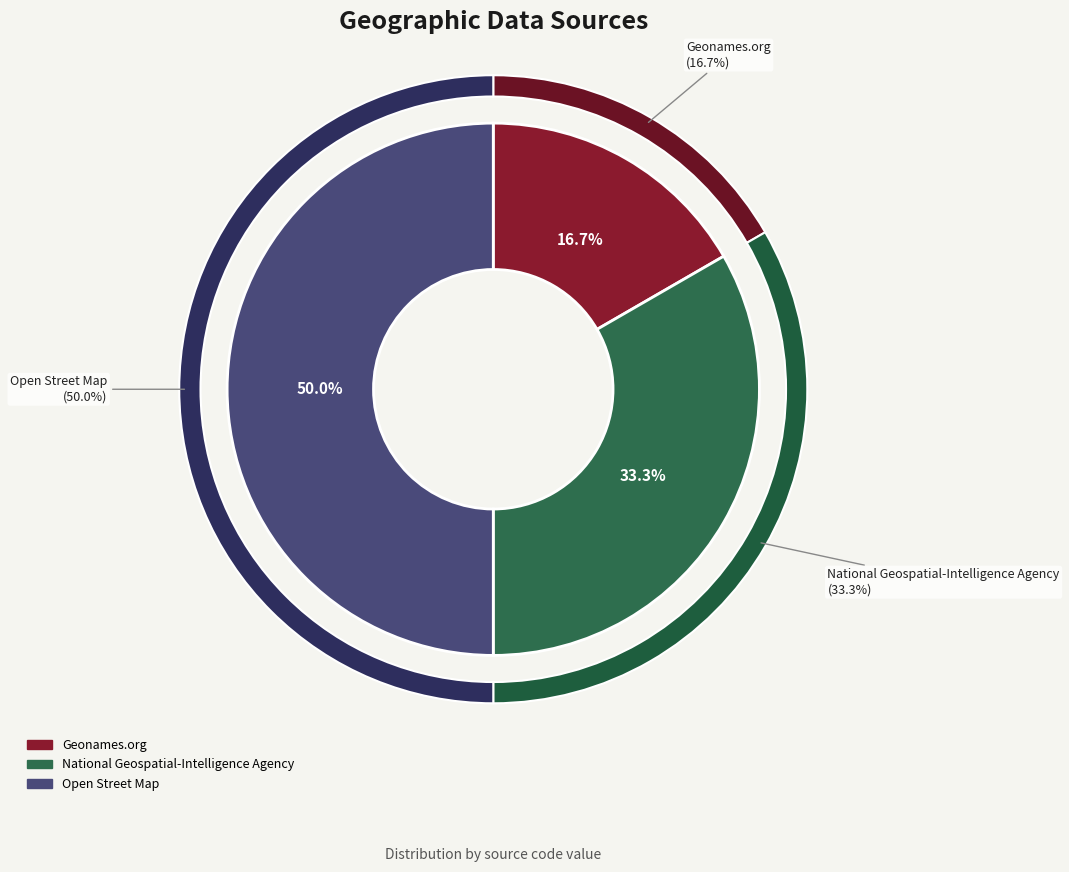

The Geonames.org slice represents 30% of the pie. True or false?

False